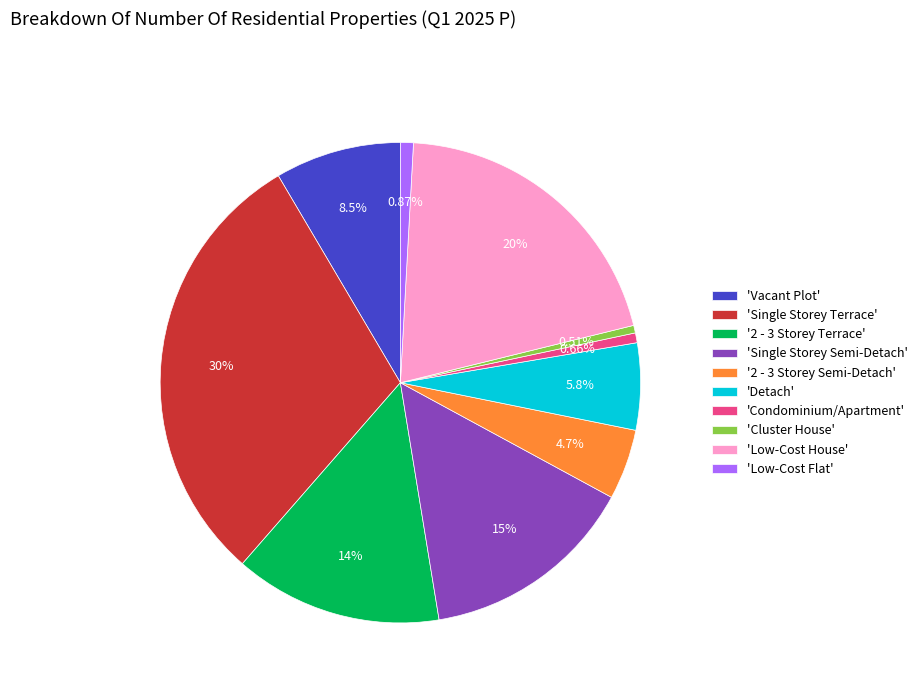

Which has a higher value, 'Single Storey Terrace' or 'Vacant Plot'?

'Single Storey Terrace'